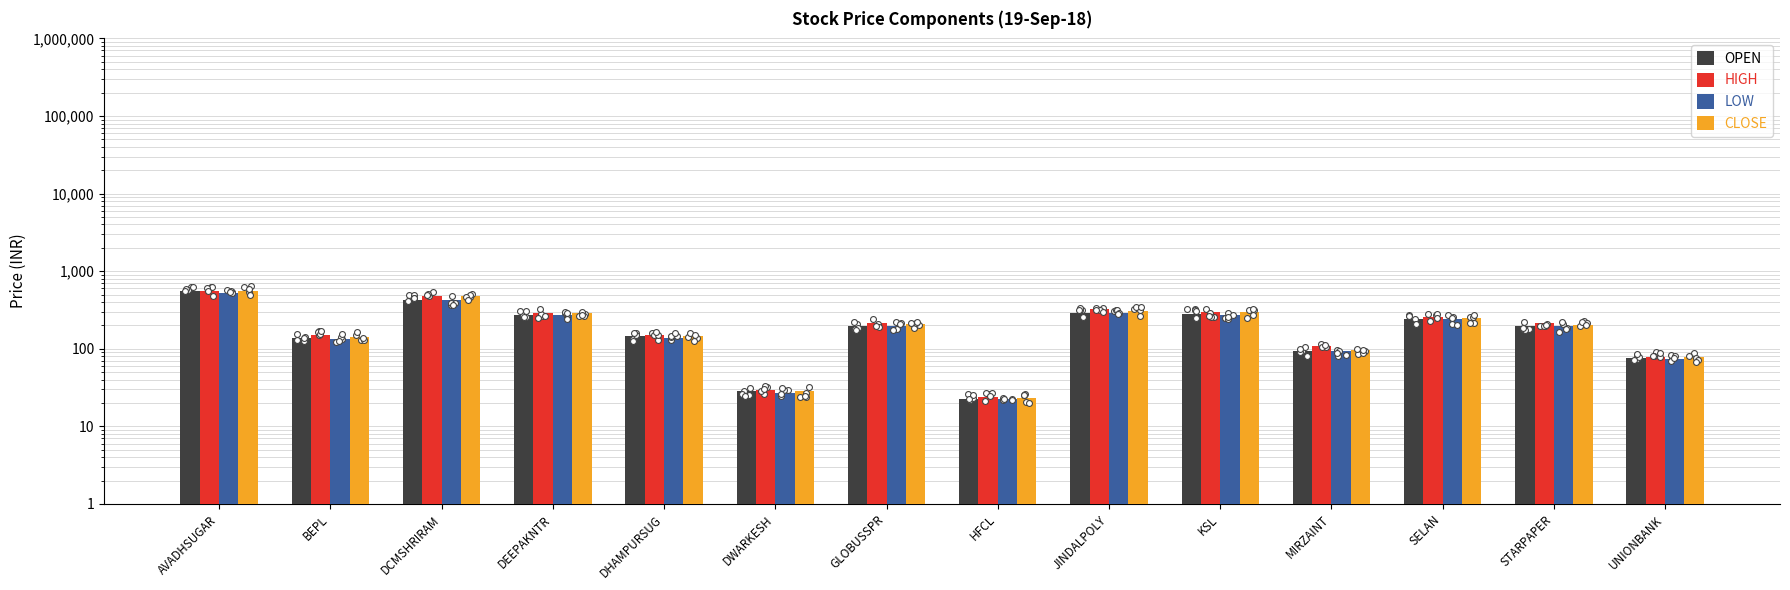

Which series reaches the minimum Y coordinate?

LOW